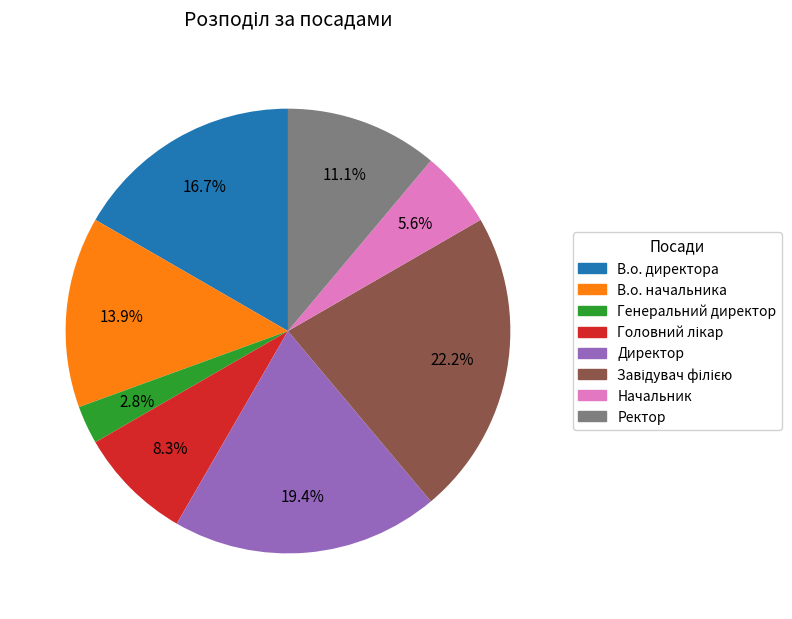

Count the number of slices in the pie.

8